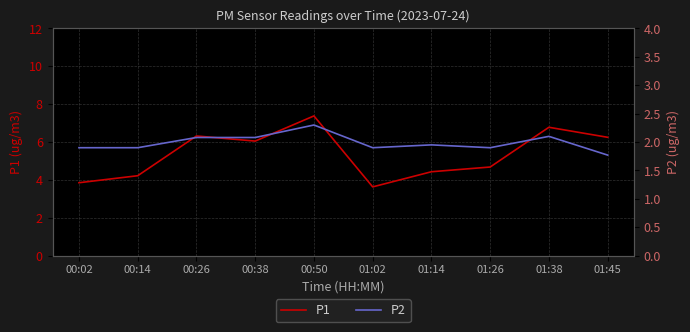

Which series has the largest range (max minus min)?

P1